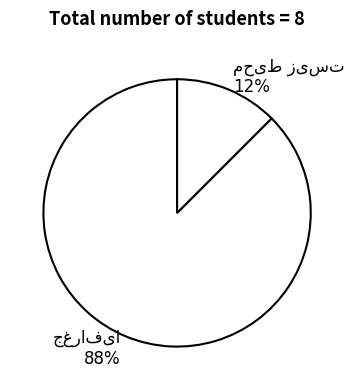

Count the number of slices in the pie.

2